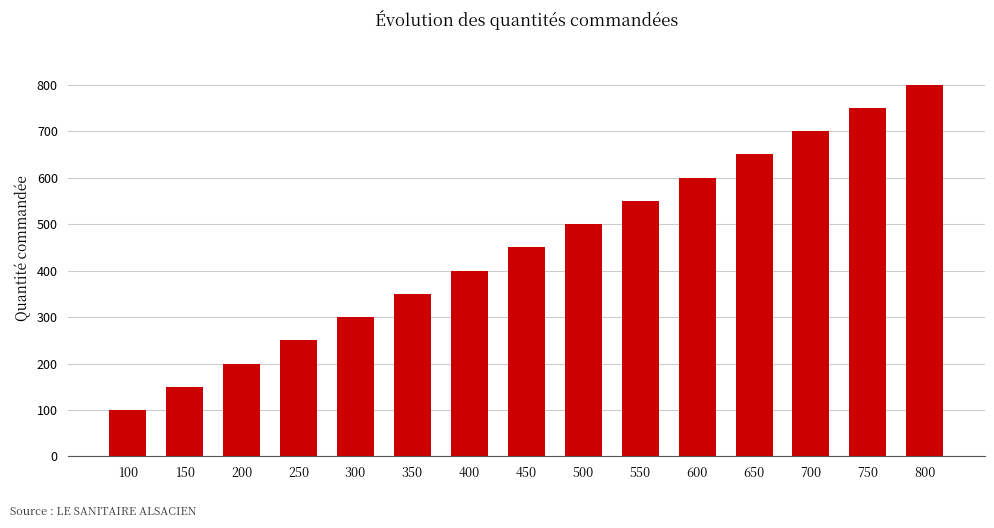

List the labels in order of value, smallest first.

100, 150, 200, 250, 300, 350, 400, 450, 500, 550, 600, 650, 700, 750, 800